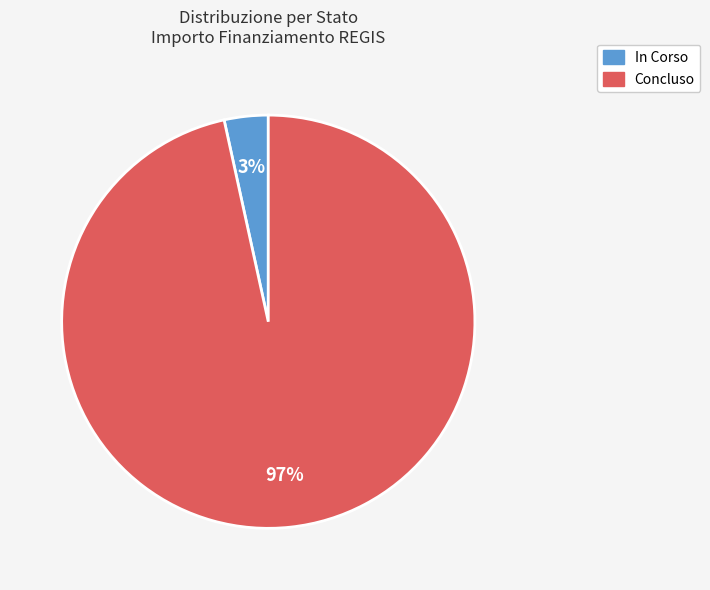

To the nearest percent, what portion does Concluso represent?

97%